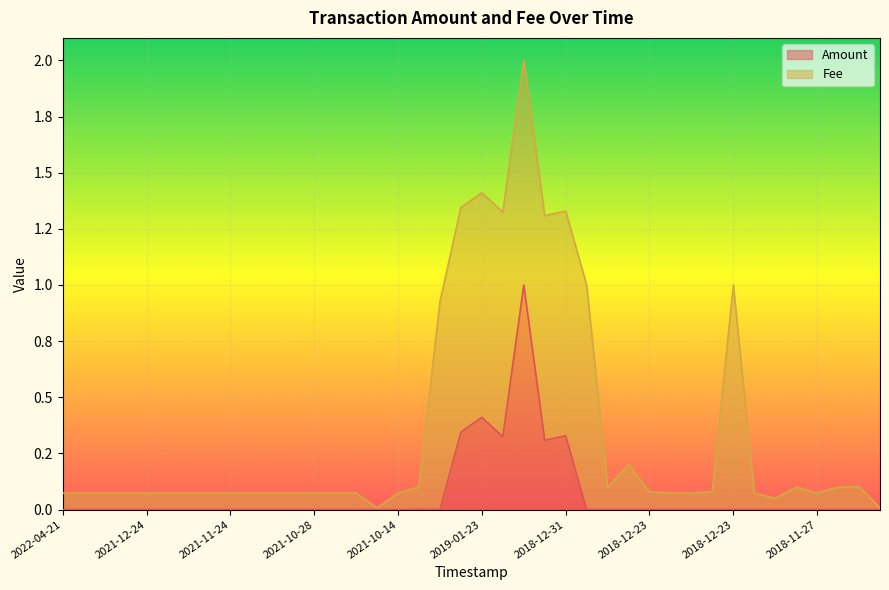

What are all the series names shown in the legend?

Amount, Fee